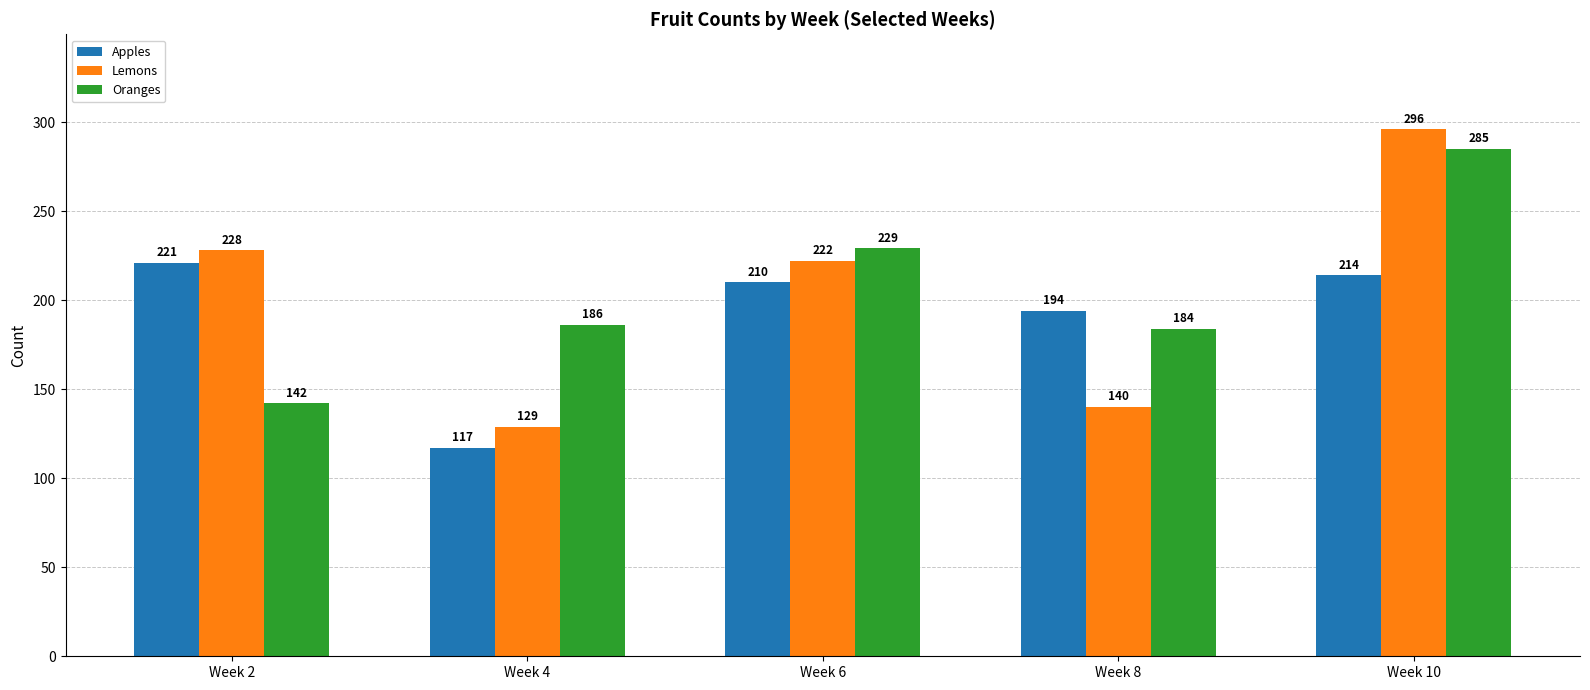

What is the value of the Oranges bar at the 4th from the left?

184